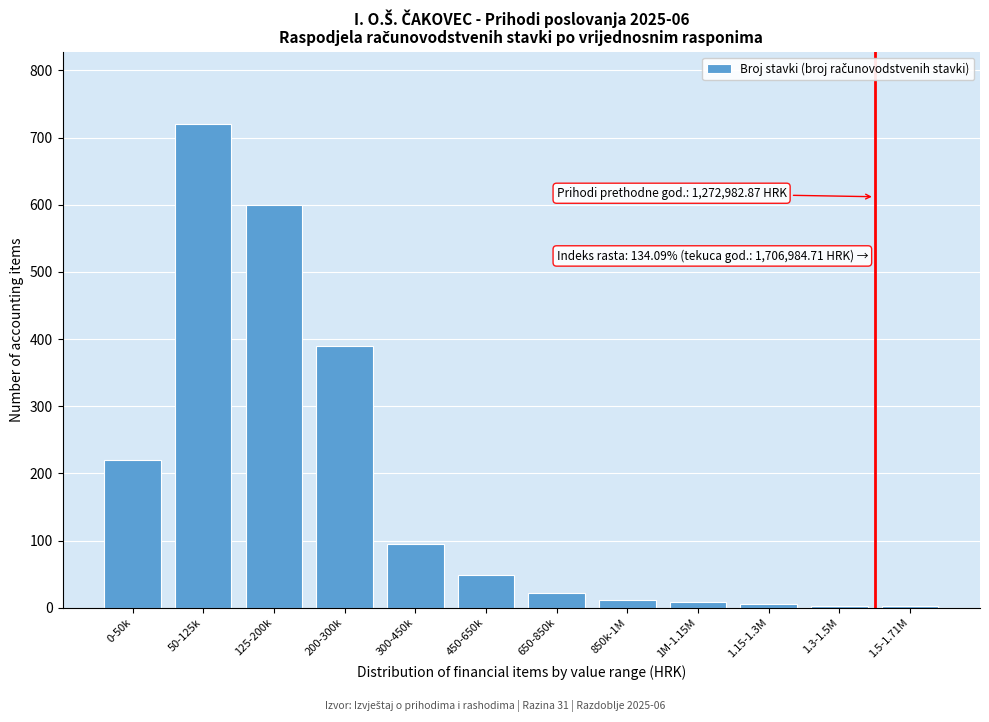

The chart shows a value of 800 at 125-200k. True or false?

False